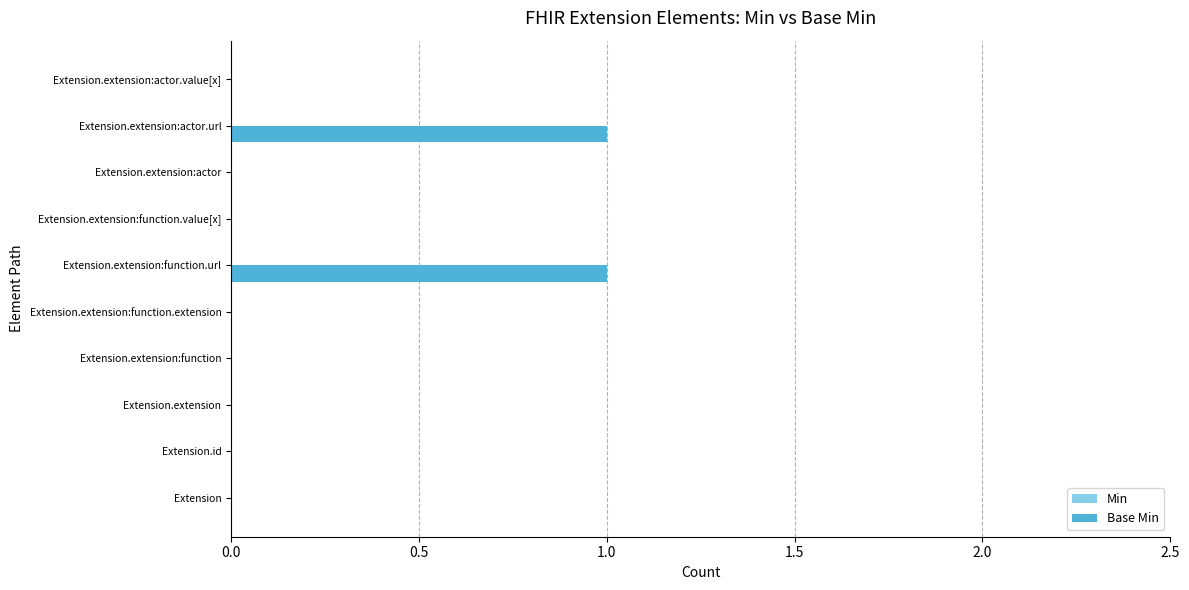

Which has a higher value, Extension.extension:actor.url or Extension?

Extension.extension:actor.url